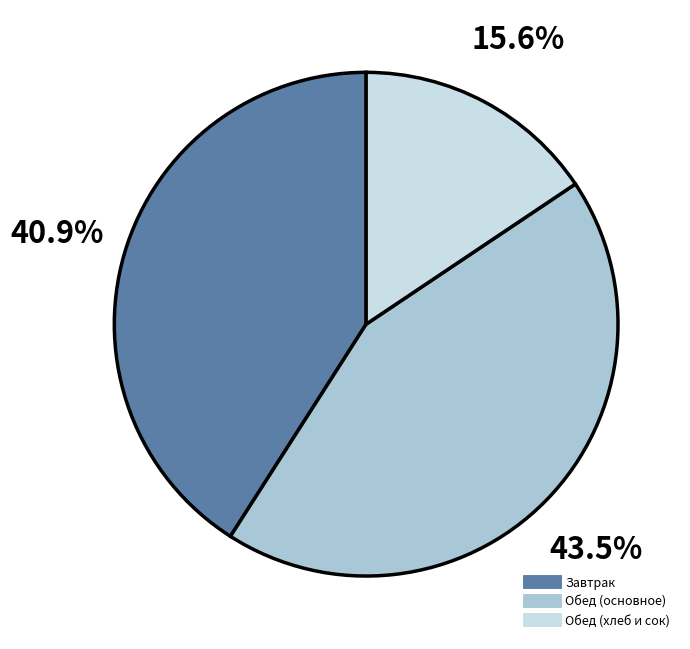

Is there any slice that represents more than half of the pie?

No